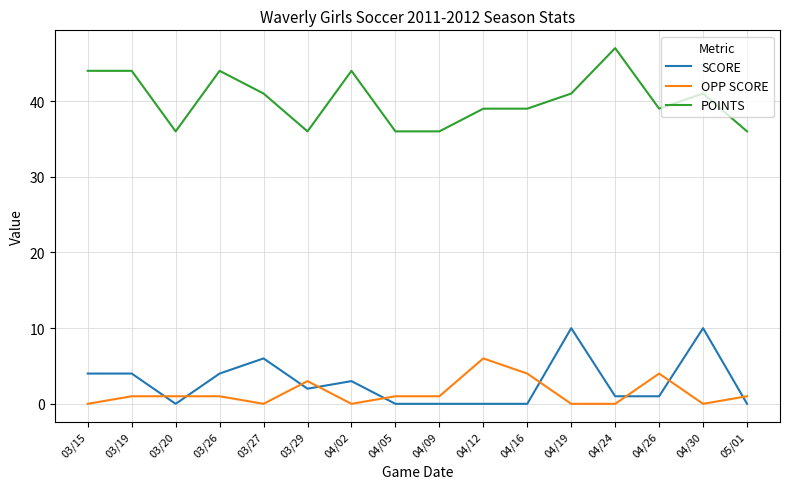

What is the sum of the SCORE values at 03/19 and 04/30?

14